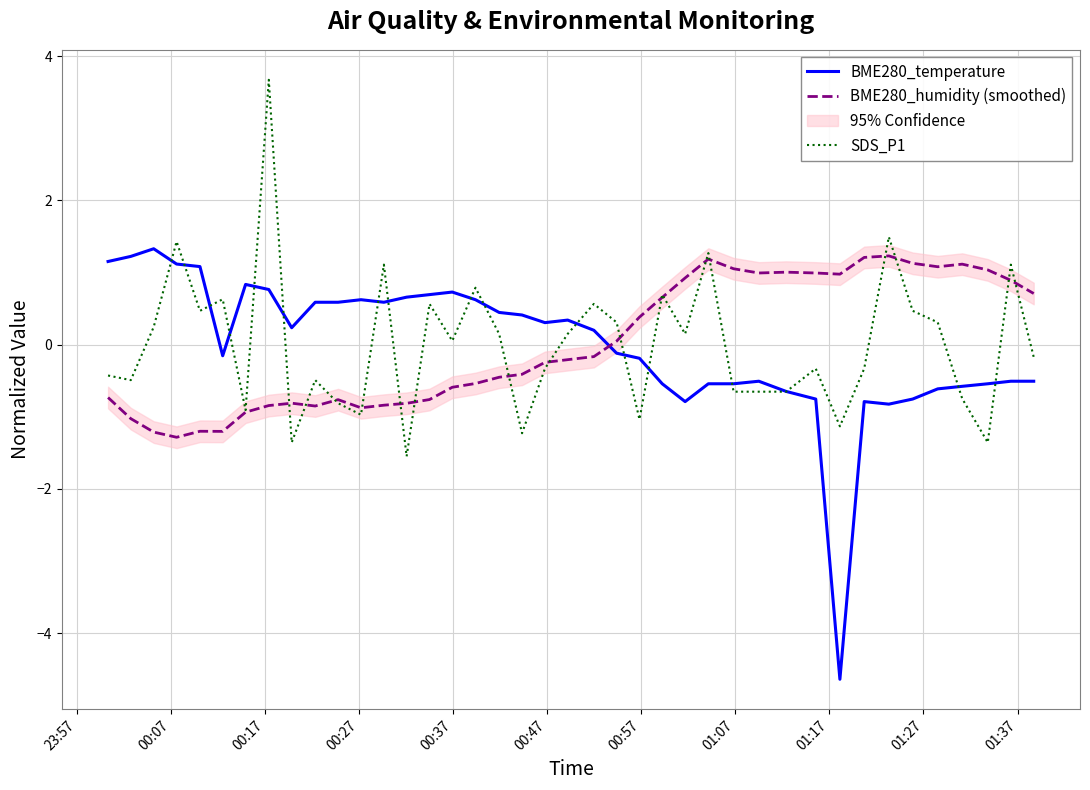

Rank the series by their maximum value, from highest to lowest.

SDS_P1, BME280_temperature, BME280_humidity (smoothed)